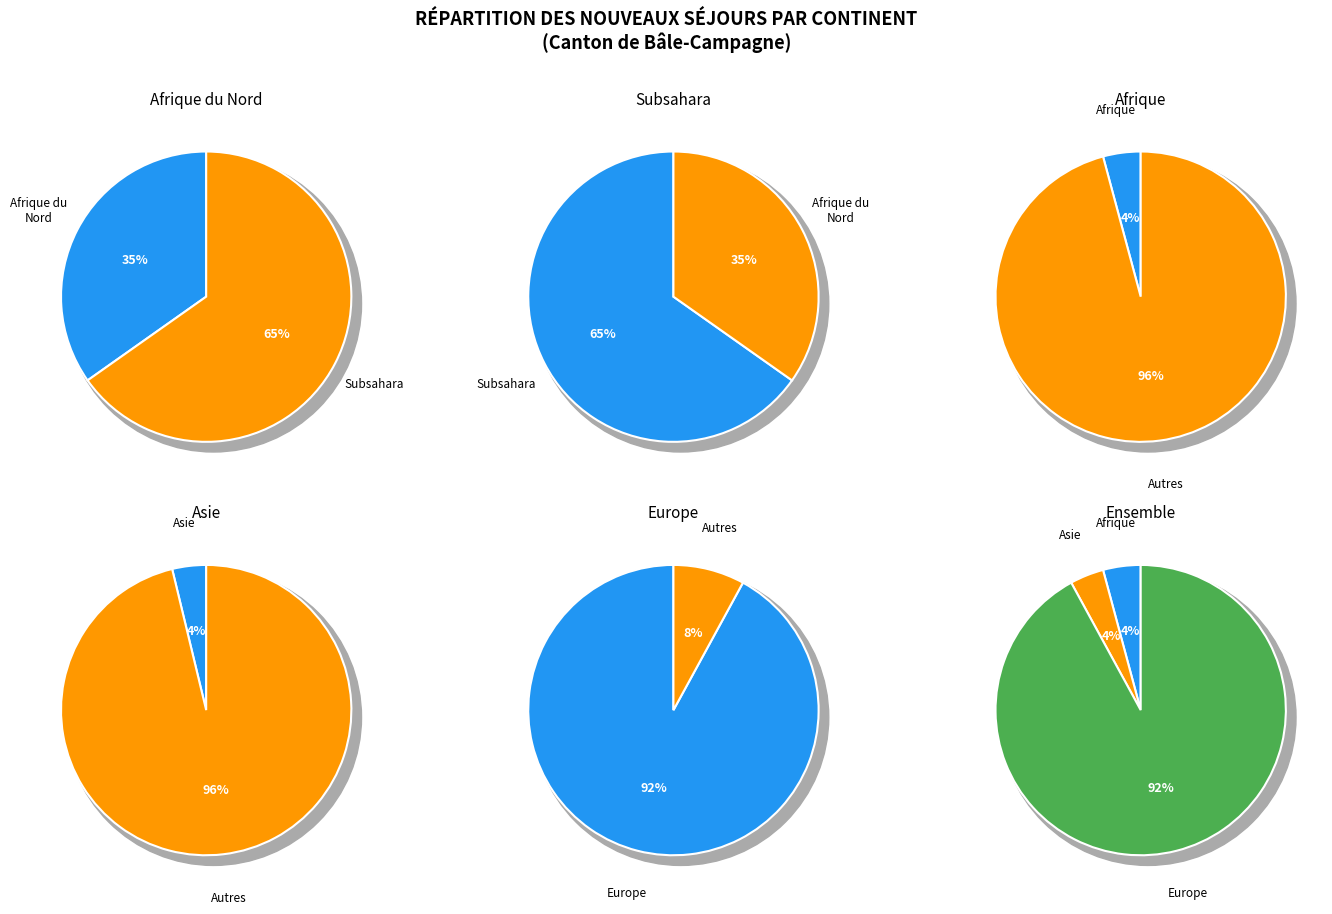

Does any single category account for the majority?

Yes